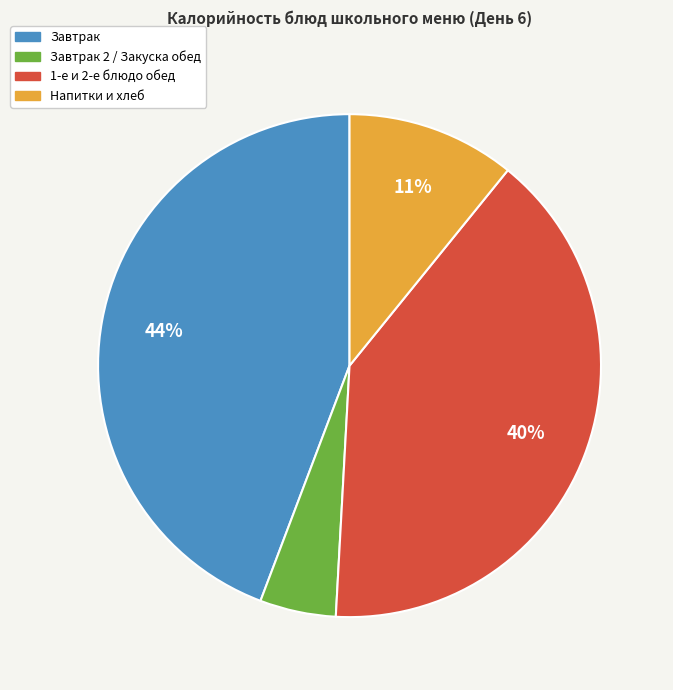

Which slice is the largest?

Завтрак